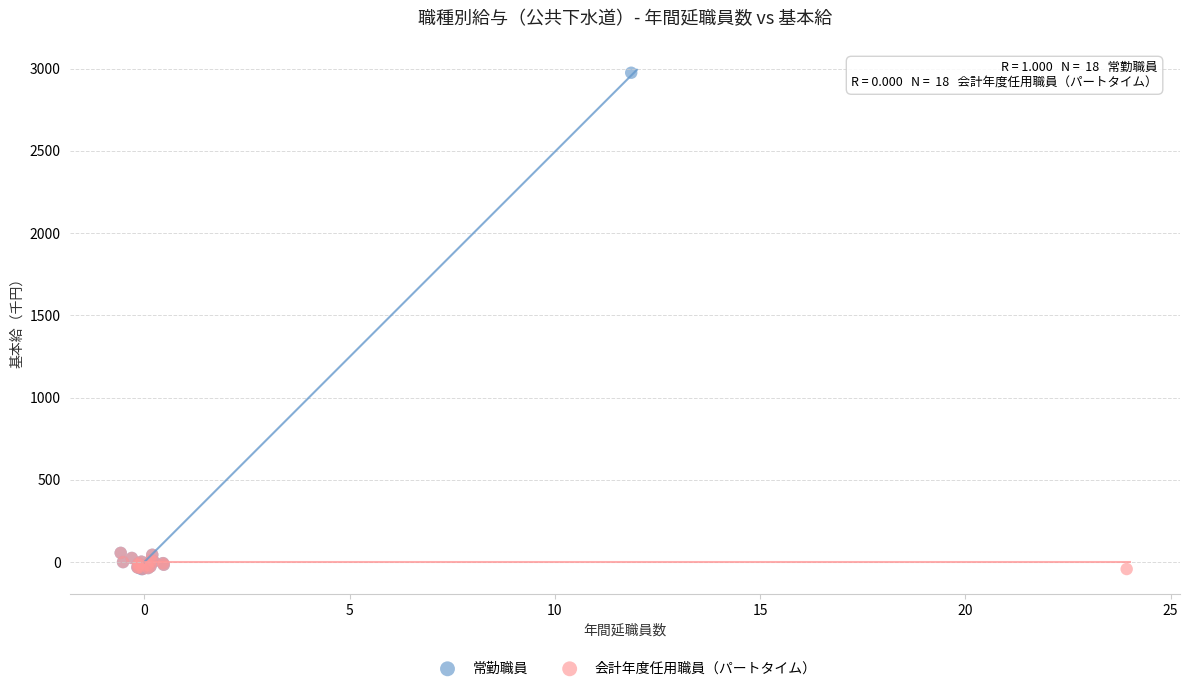

Which series has the widest spread of Y values?

常勤職員